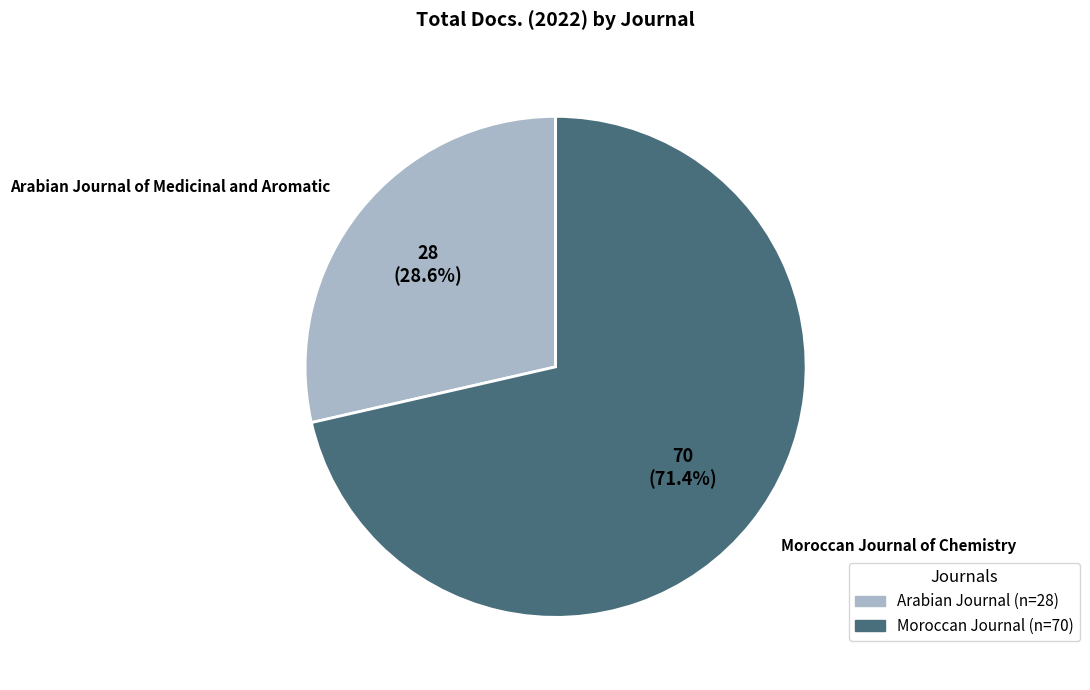

Does any single category account for the majority?

Yes